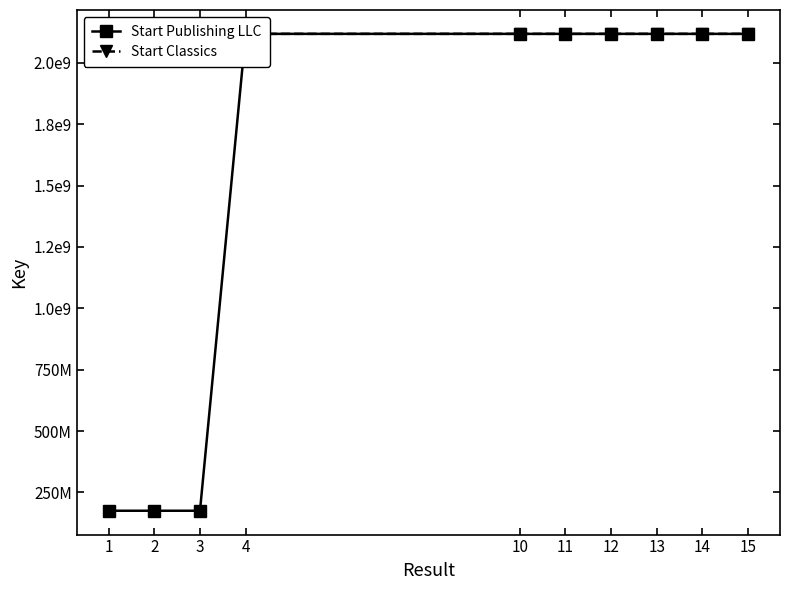

What is the sum of all Start Publishing LLC values?

15350928730